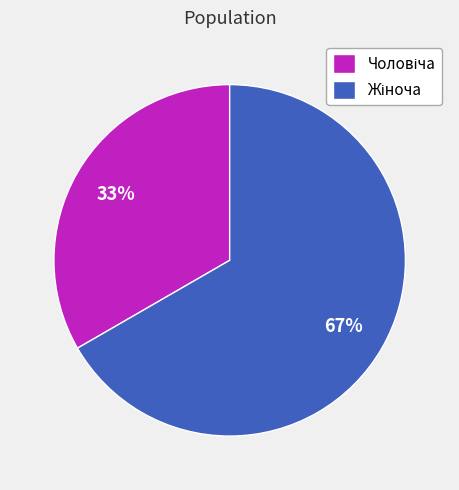

How many slices are in this pie chart?

2